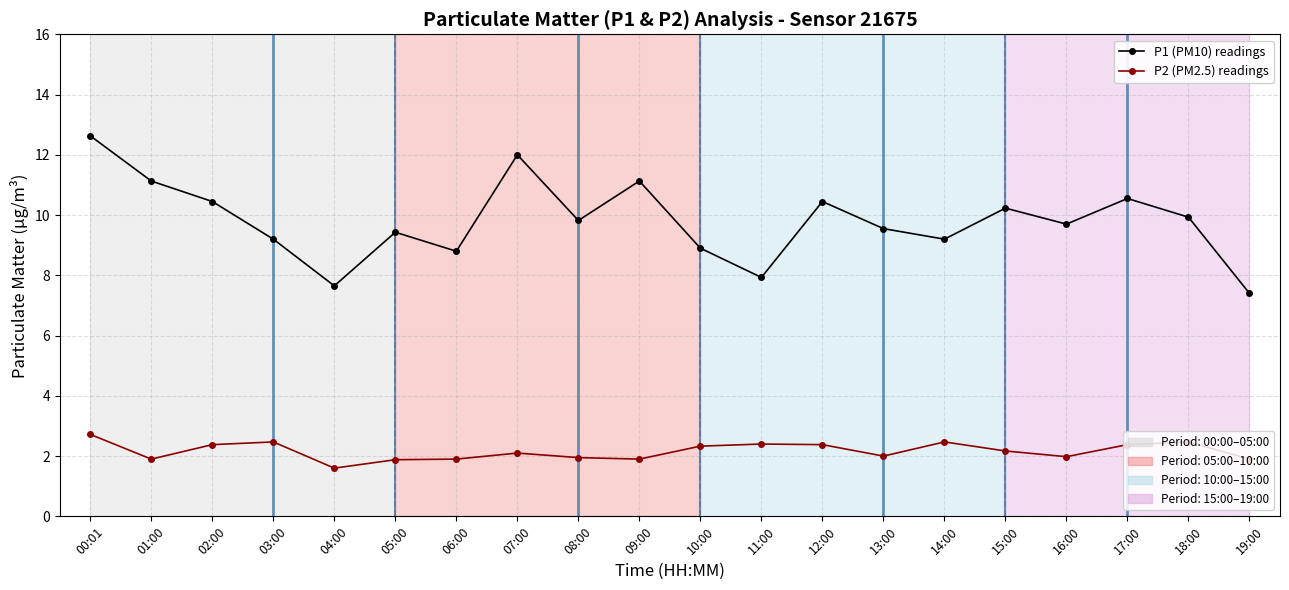

What position from the right is 06:00?

14